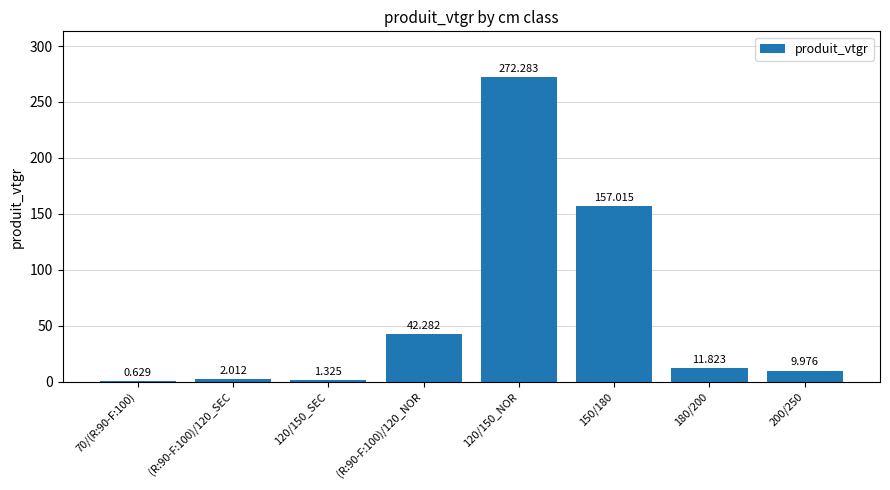

What is the maximum value shown in the chart?

272.3